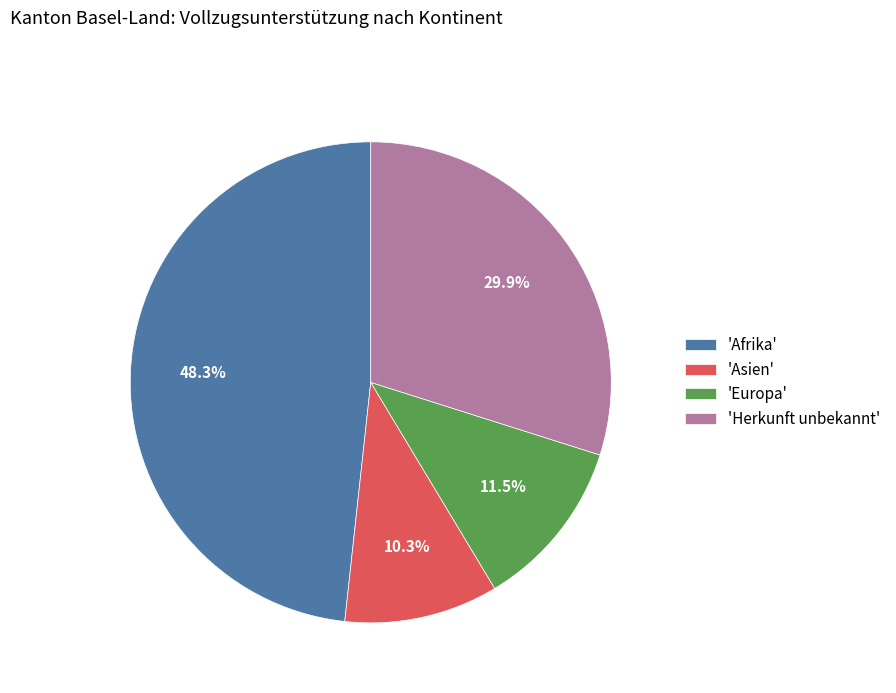

Is there a majority slice in this chart?

No